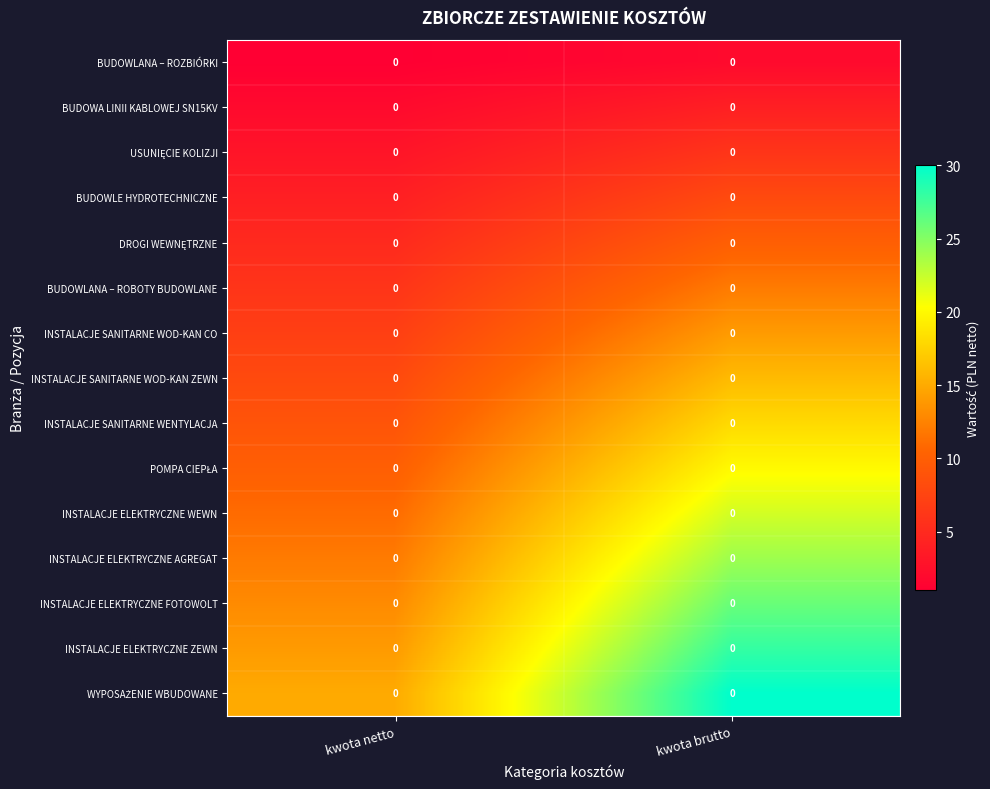

What is the total value across all series at kwota netto?

120